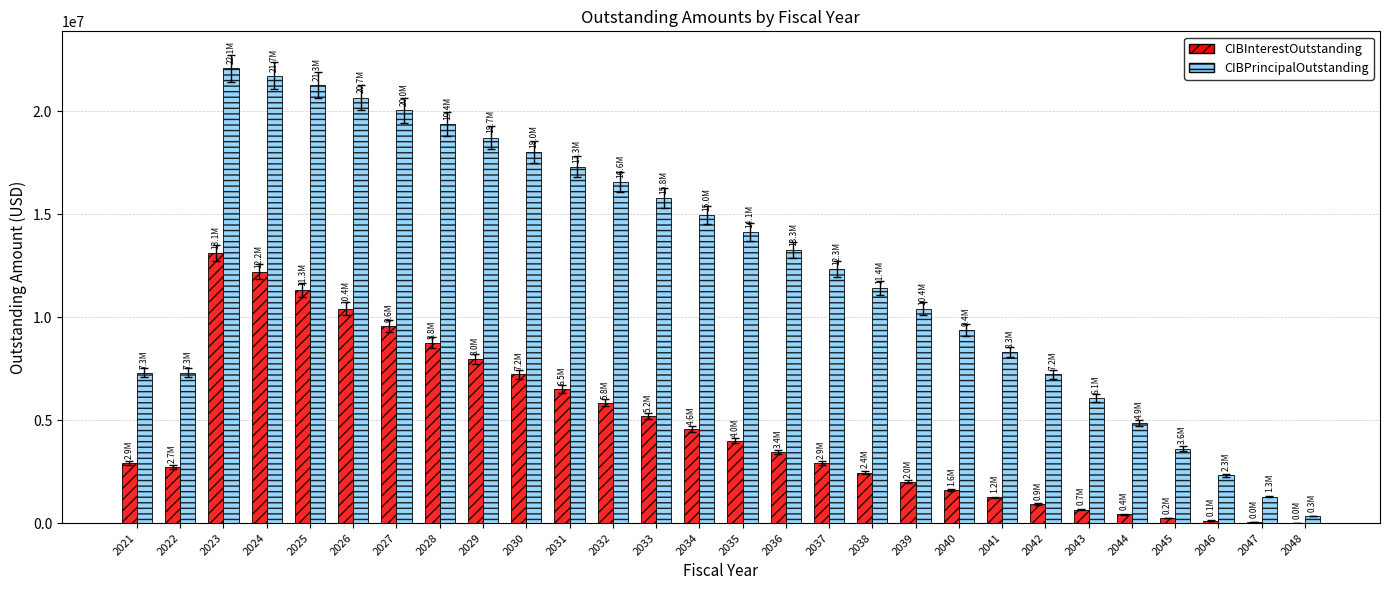

What is the total value across all series at 2036?

16702678.2